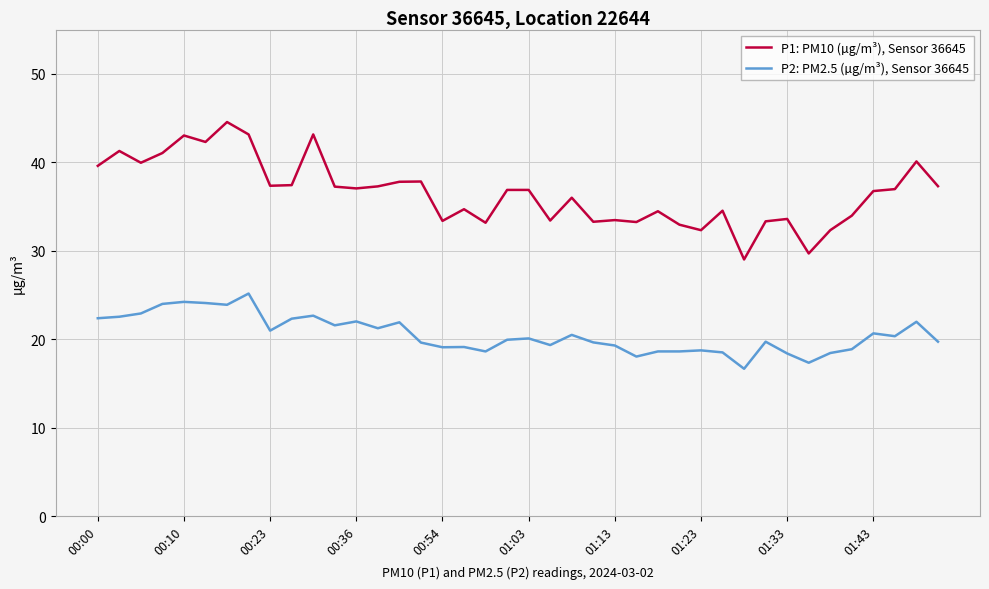

What are all the series names shown in the legend?

P1: PM10 (µg/m³), Sensor 36645, P2: PM2.5 (µg/m³), Sensor 36645